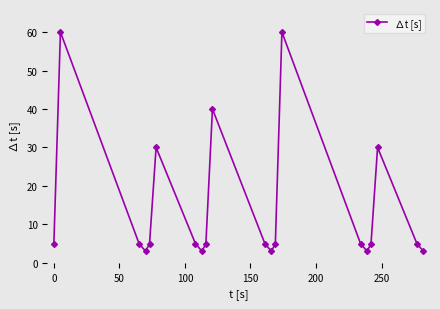

What is the value of the 3rd point from the left?

5